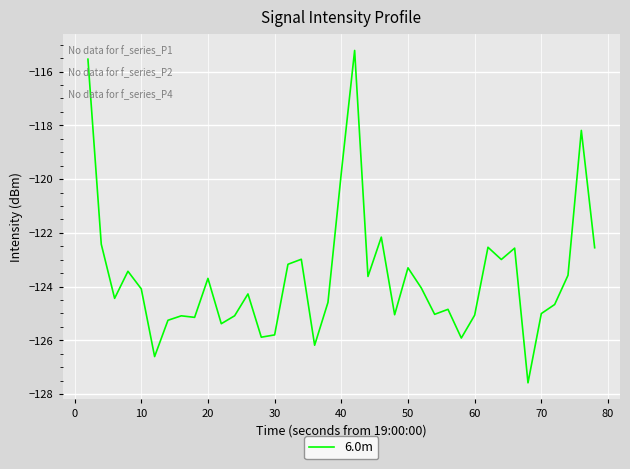

What is the minimum value shown in the chart?

-127.6